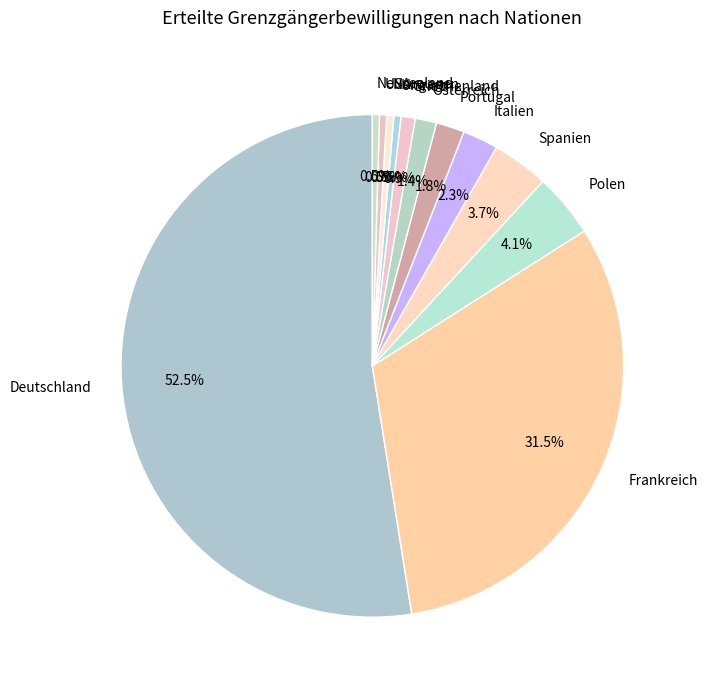

Is there any slice that represents more than half of the pie?

Yes